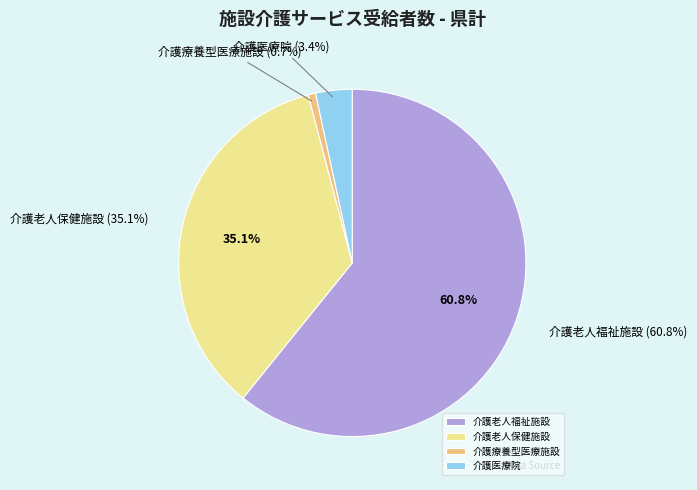

What is the change in value from 介護老人保健施設 to 介護医療院?

-2911